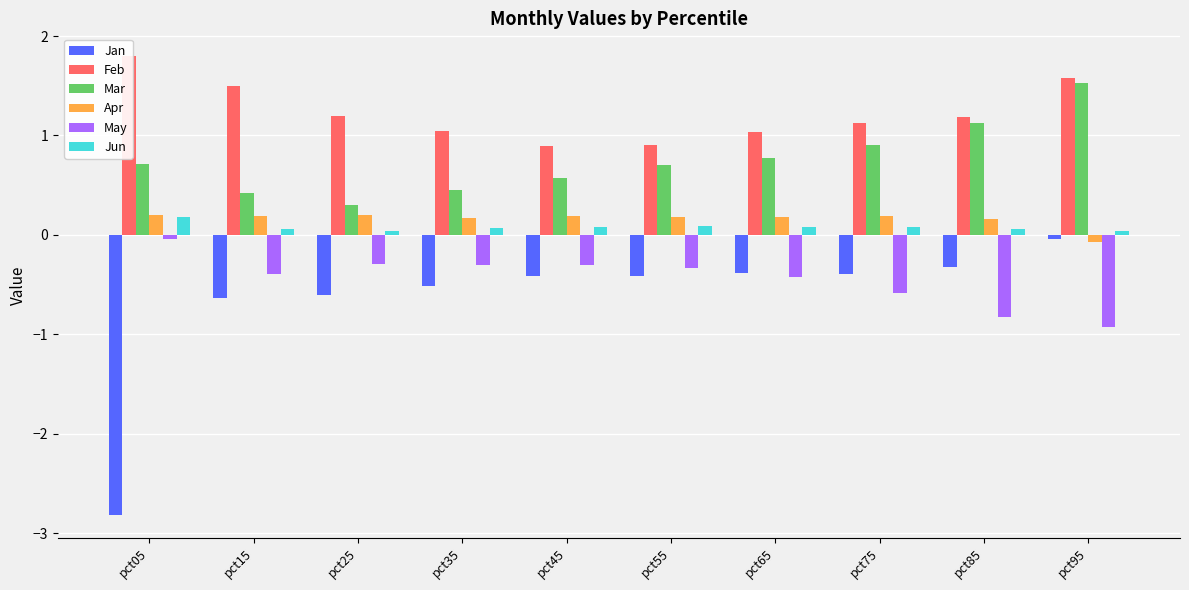

Which has a higher value, pct55 or pct75?

pct75